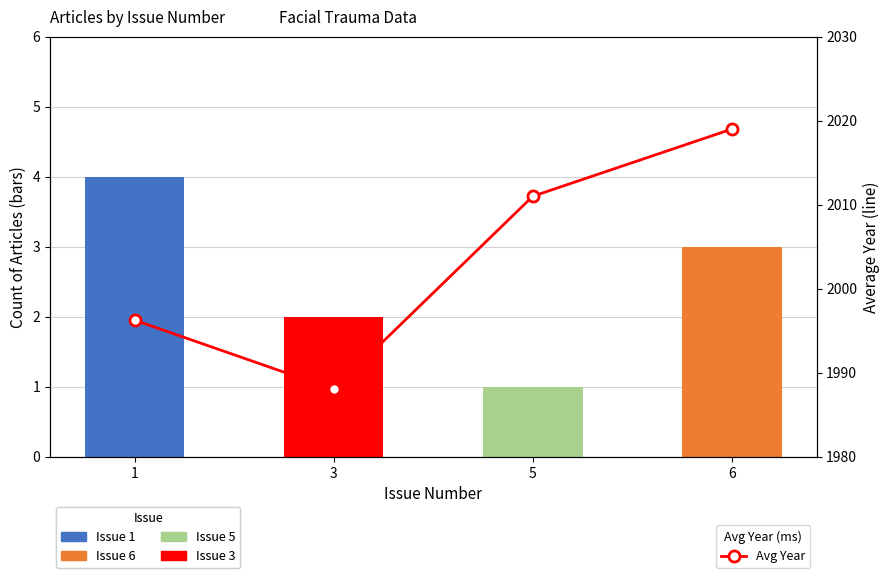

Is it true that Avg Year (line) equals 1996.2 at 1?

True